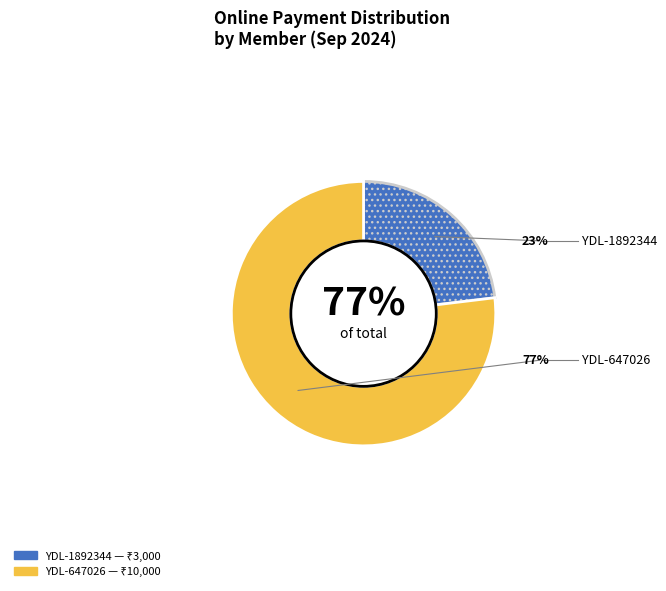

To the nearest percent, what is the average slice percentage?

50%